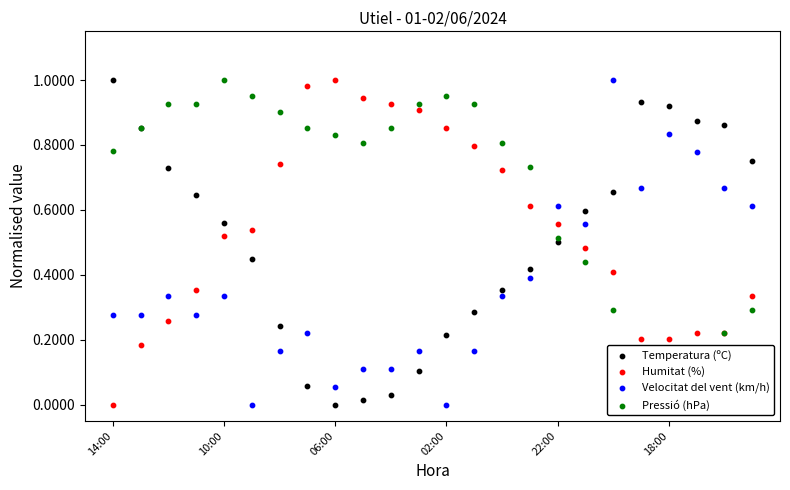

Which series has the widest spread of Y values?

Temperatura (ºC)